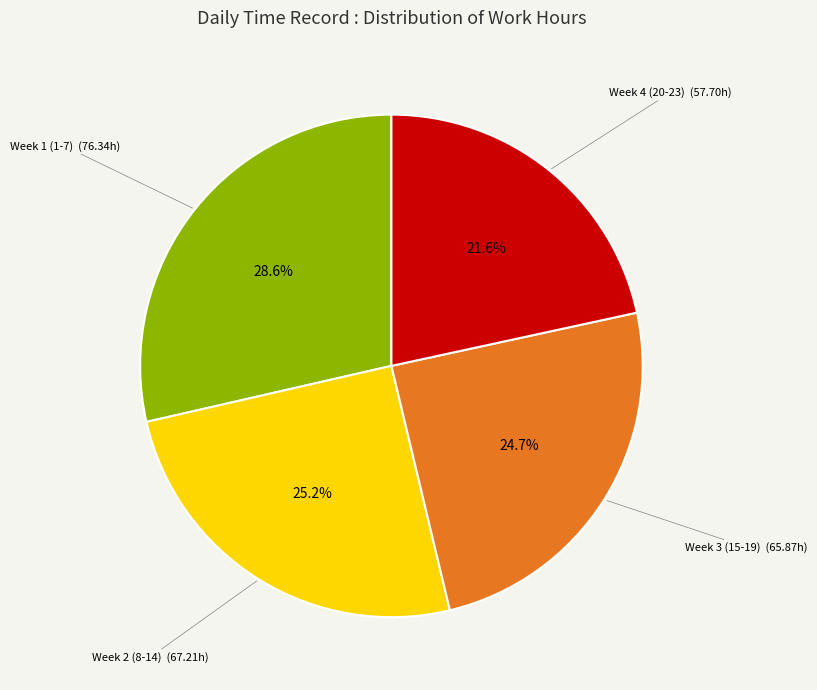

Does any single category account for the majority?

No